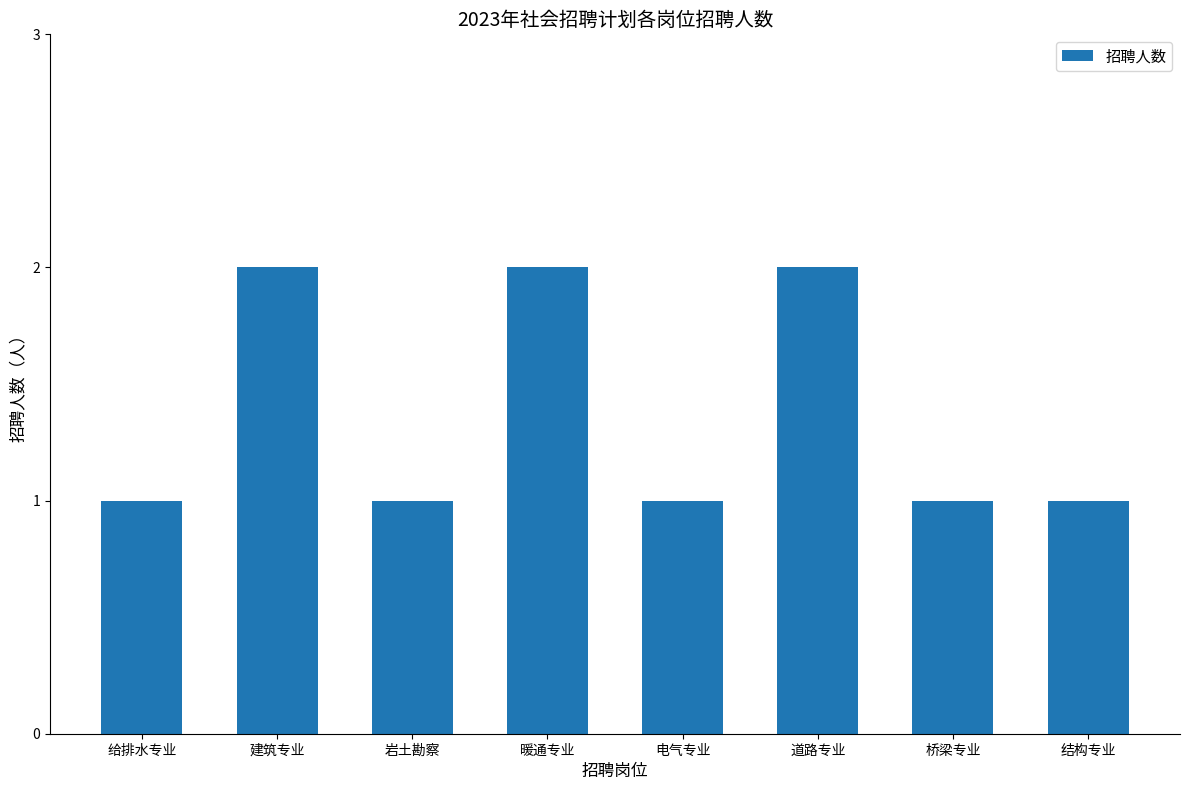

How many values are between 1 and 2?

8